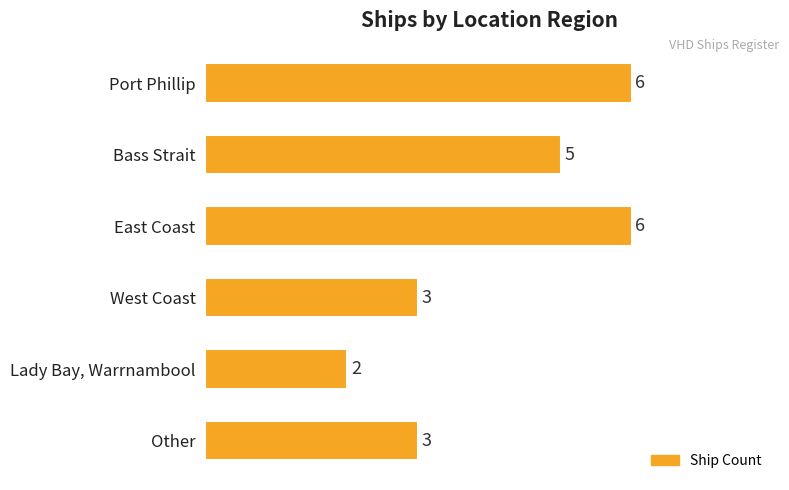

Does the chart contain any negative values?

No